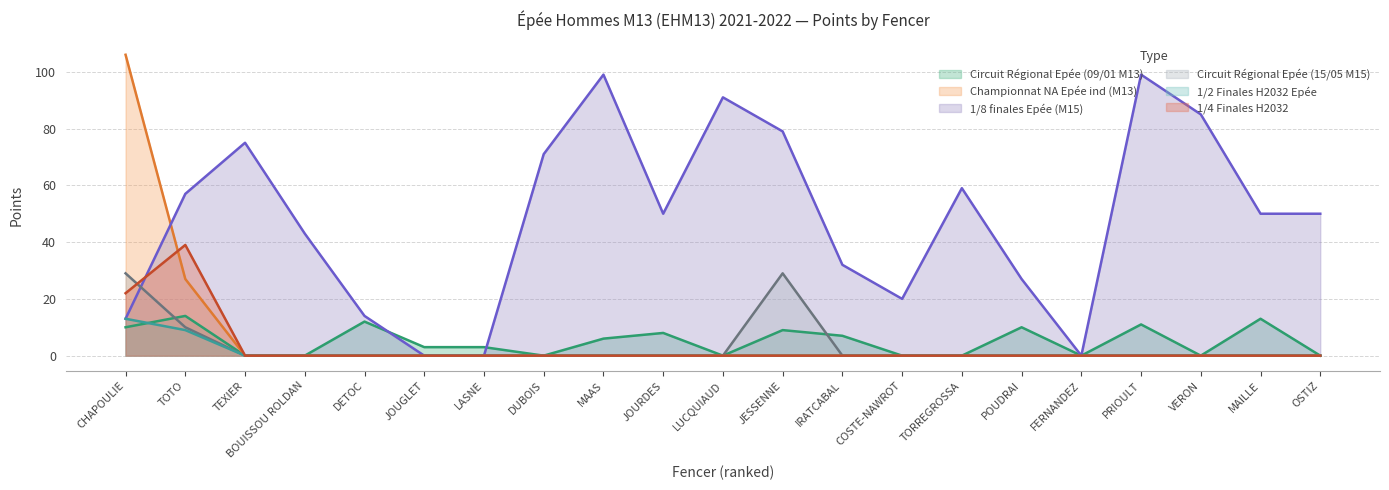

Is the value of Championnat NA Epée ind (M13) at TEXIER greater than the value of Circuit Régional Epée (09/01 M13) at LUCQUIAUD?

No